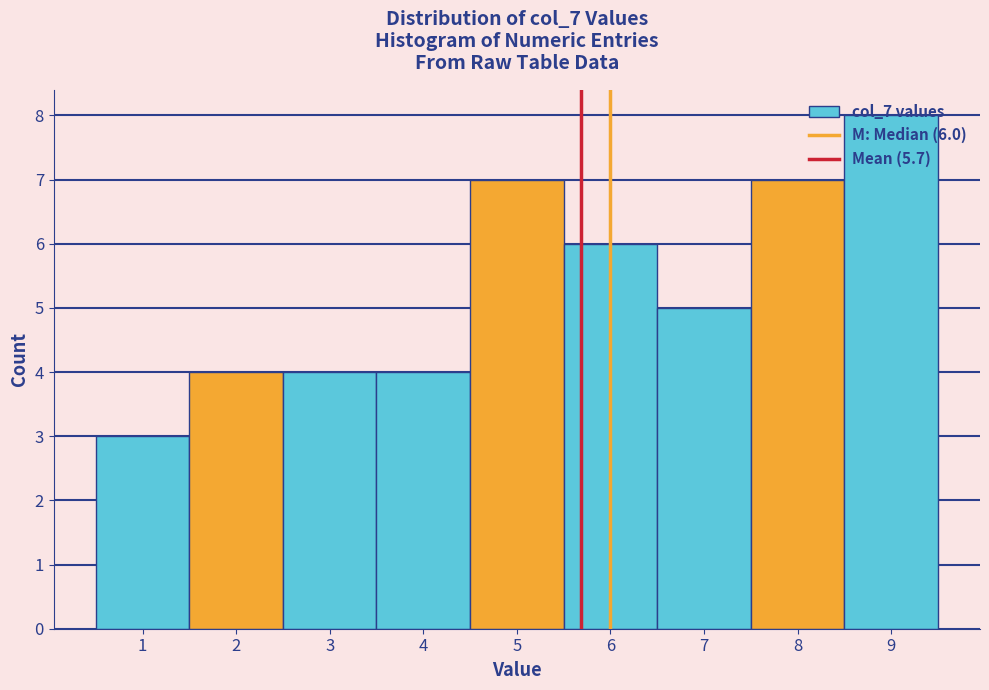

Over which range of the x-axis is the bar tallest?

8.5 to 9.5